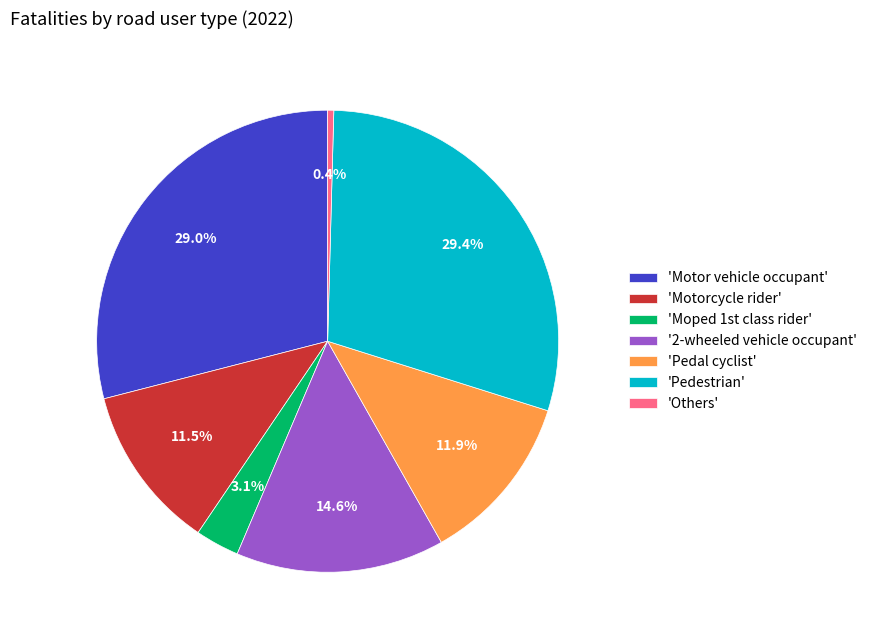

What percentage is NOT represented by 'Motor vehicle occupant'?

71.0%